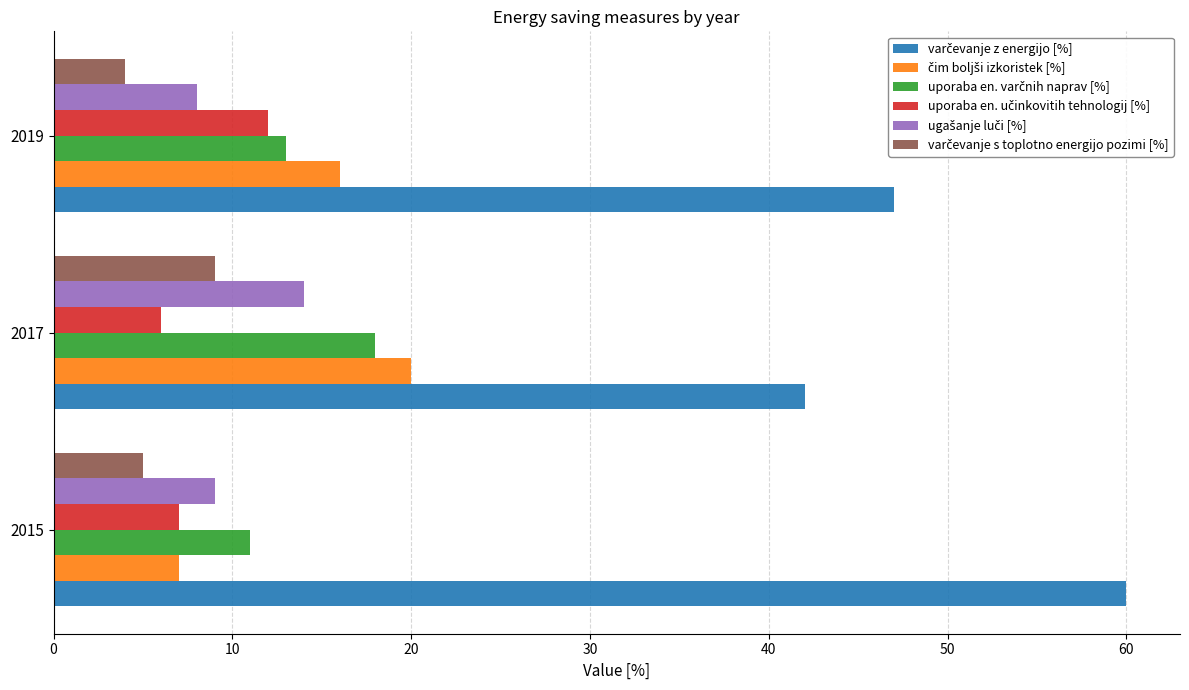

What is the spread (max minus min) of values at 2015?

55